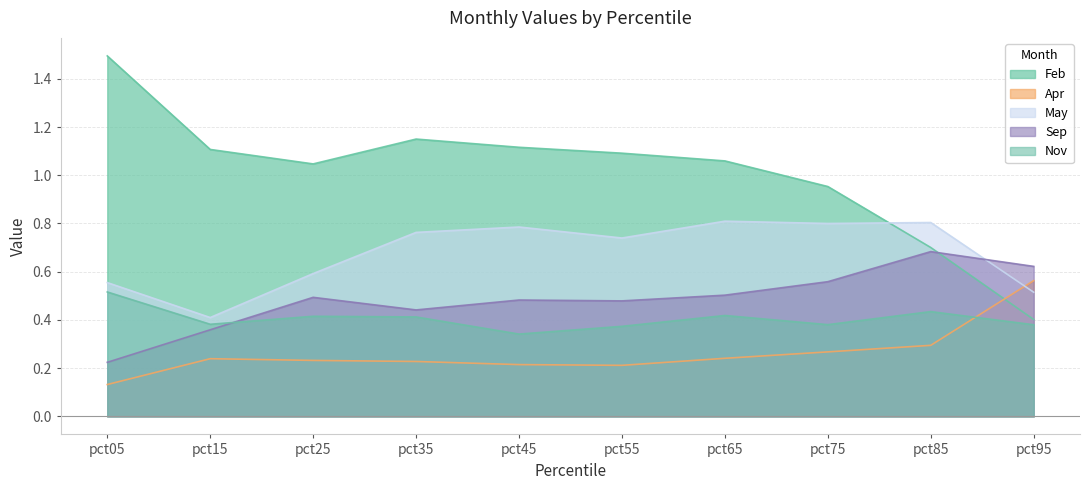

What are all the series names shown in the legend?

Feb, Apr, May, Sep, Nov